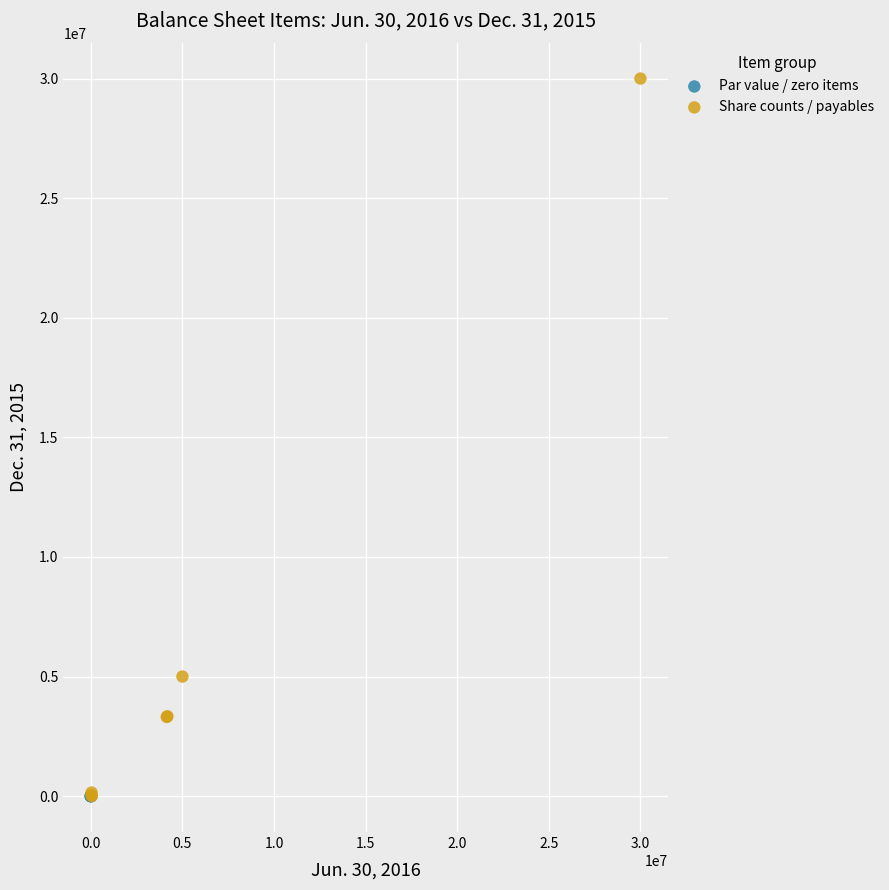

Which series has the largest Y range (max minus min)?

Share counts / payables